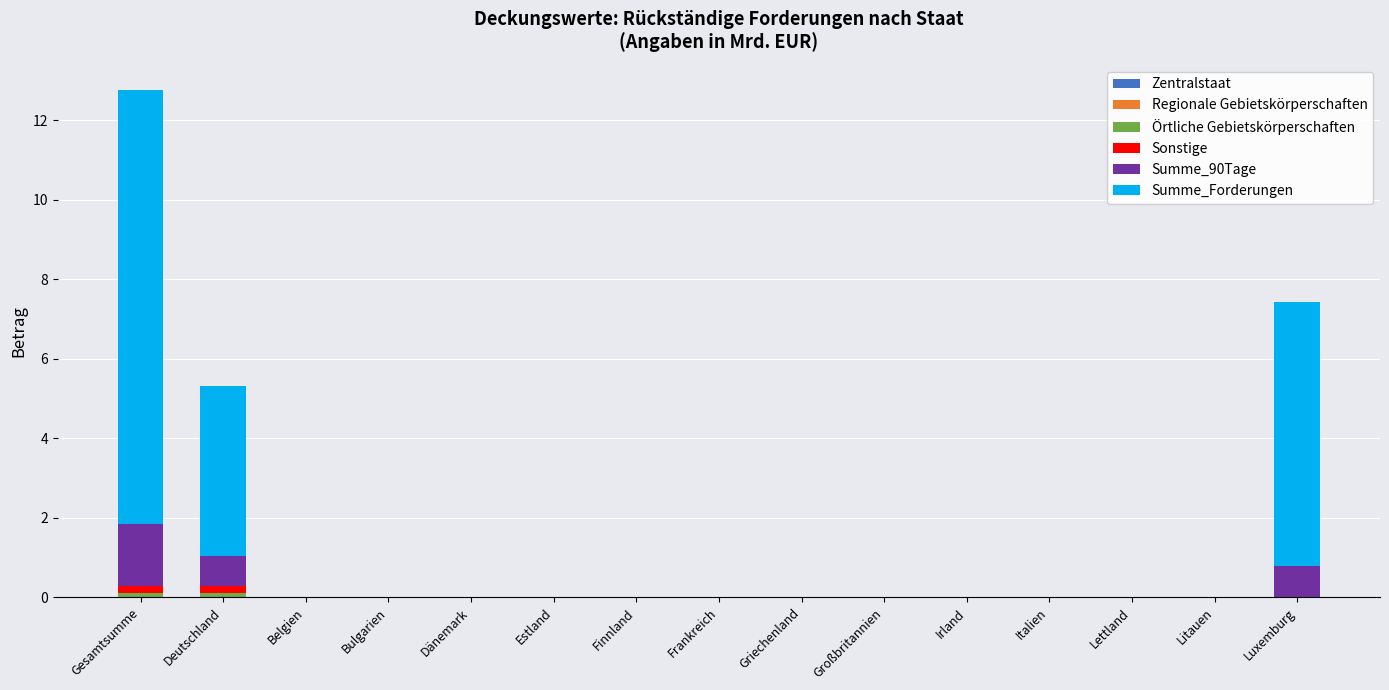

Are the bars grouped side by side (vs. stacked)?

No